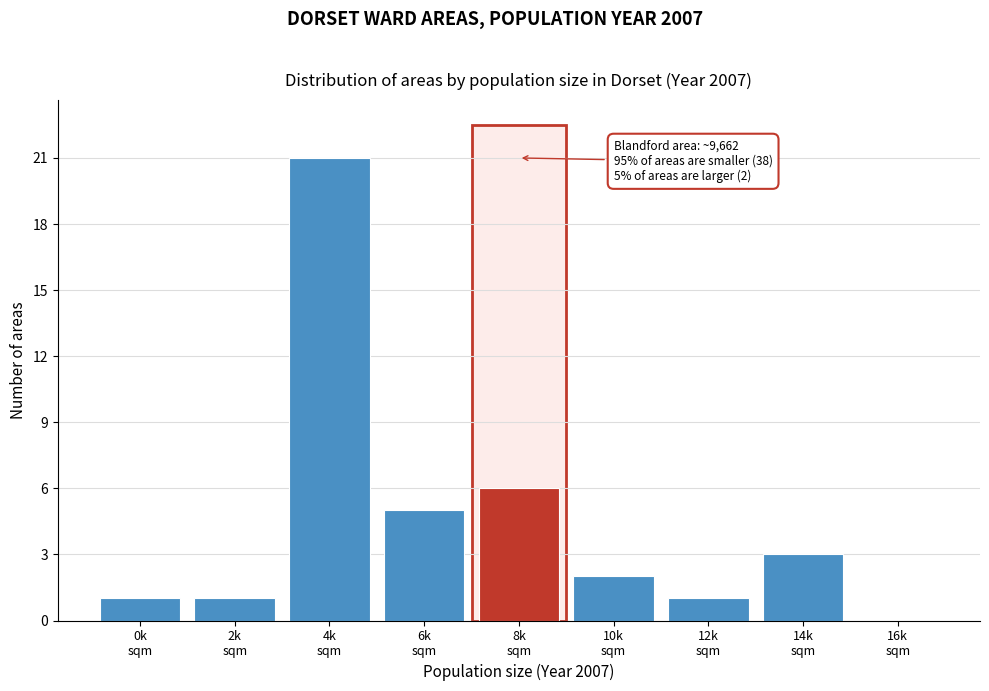

What is the sum of all values?

40